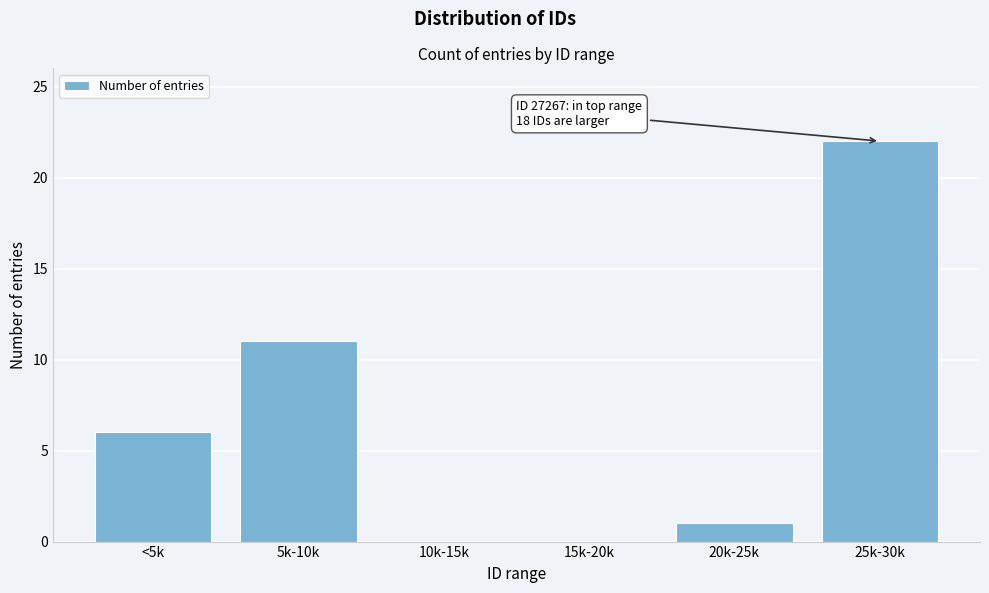

Reading left to right, list all the values displayed in this chart.

<5k=6	5k-10k=11	10k-15k=0	15k-20k=0	20k-25k=1	25k-30k=22